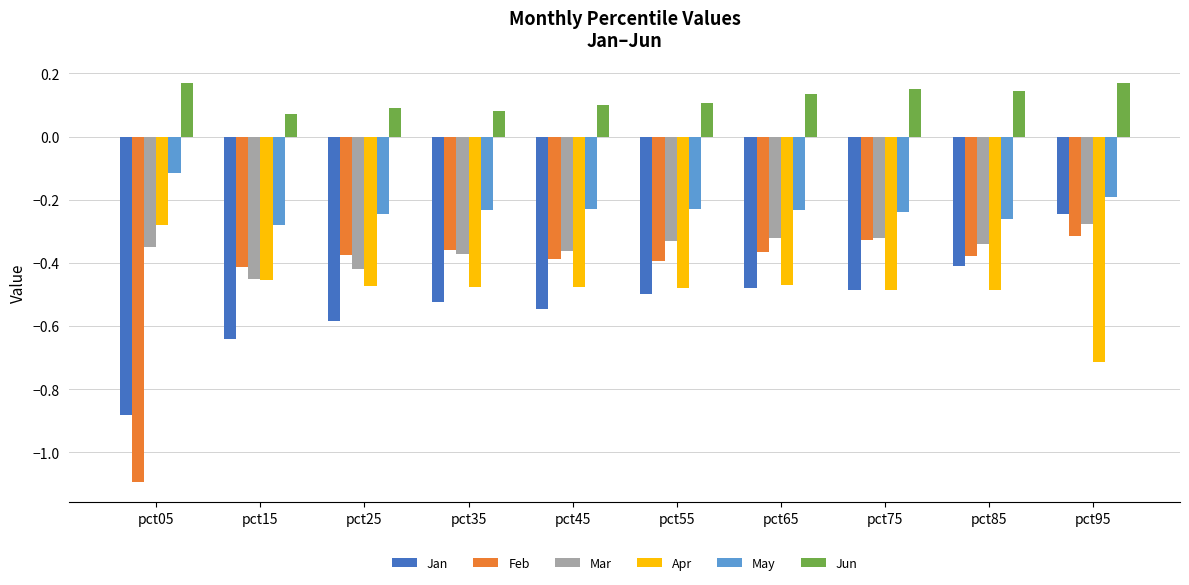

What is the total value across all series at pct85?

-1.7